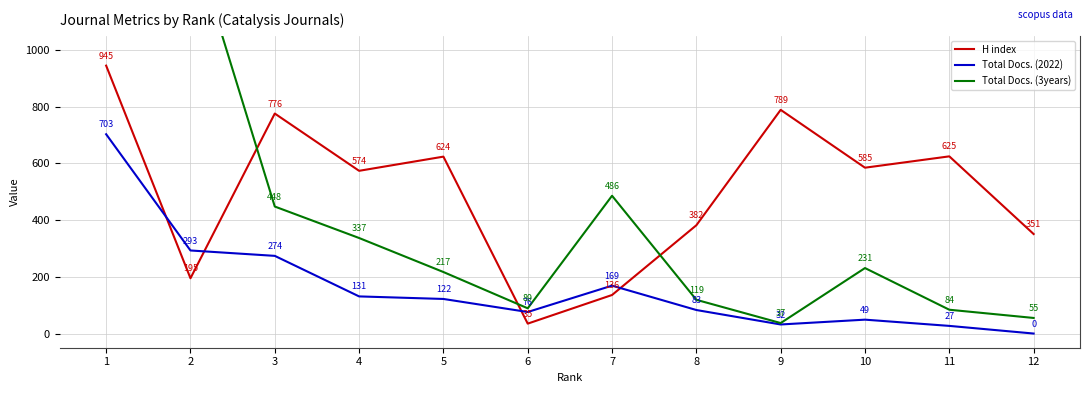

What is the average value of the Total Docs. (2022) series?

163